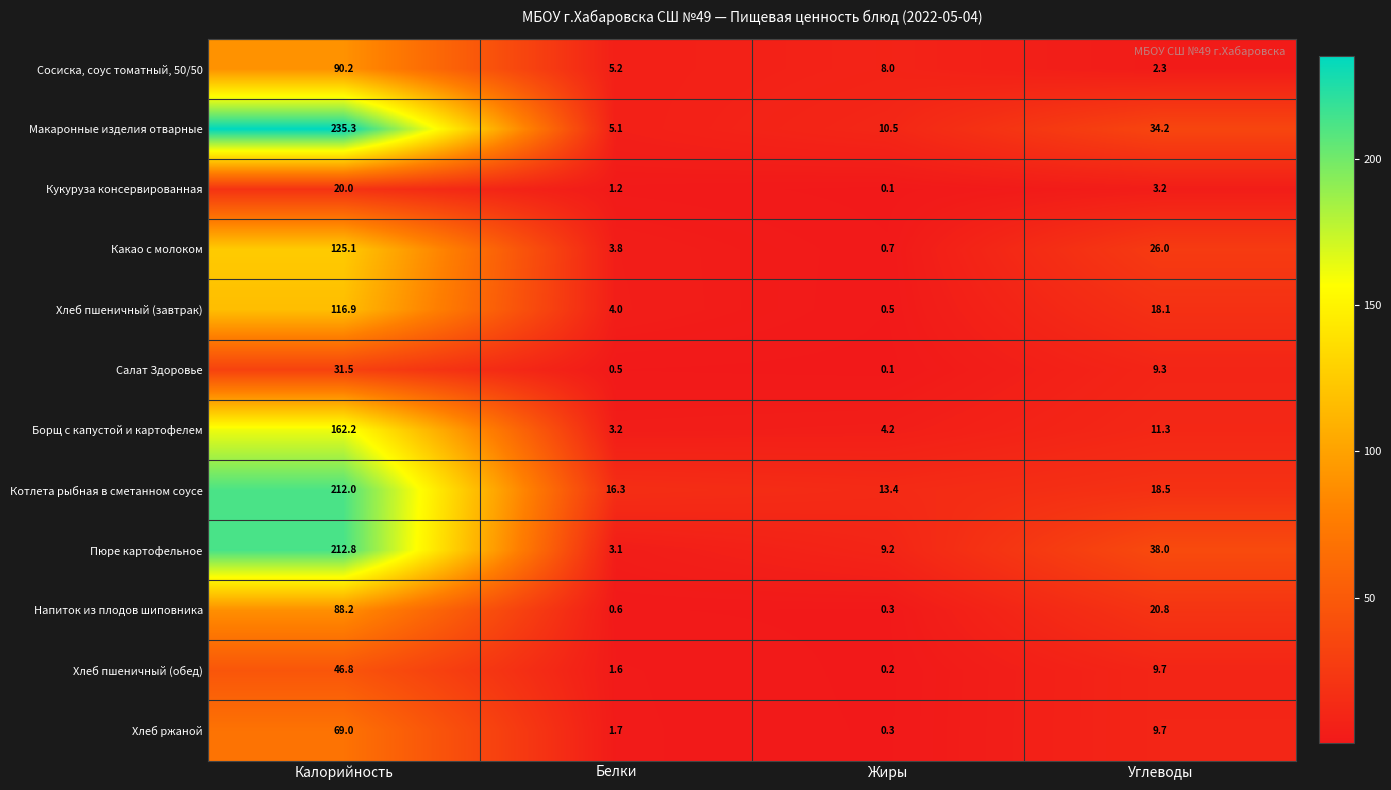

Which label corresponds to the smallest value in the chart?

Жиры